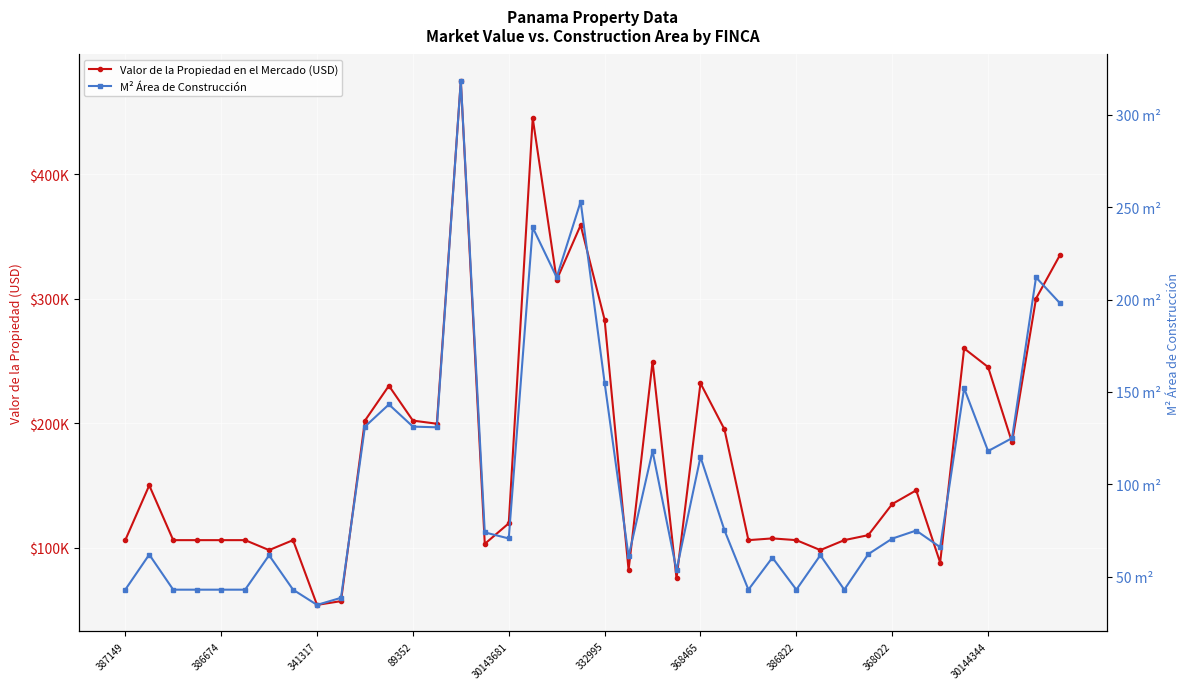

At how many categories does at least one series exceed 304915?

5